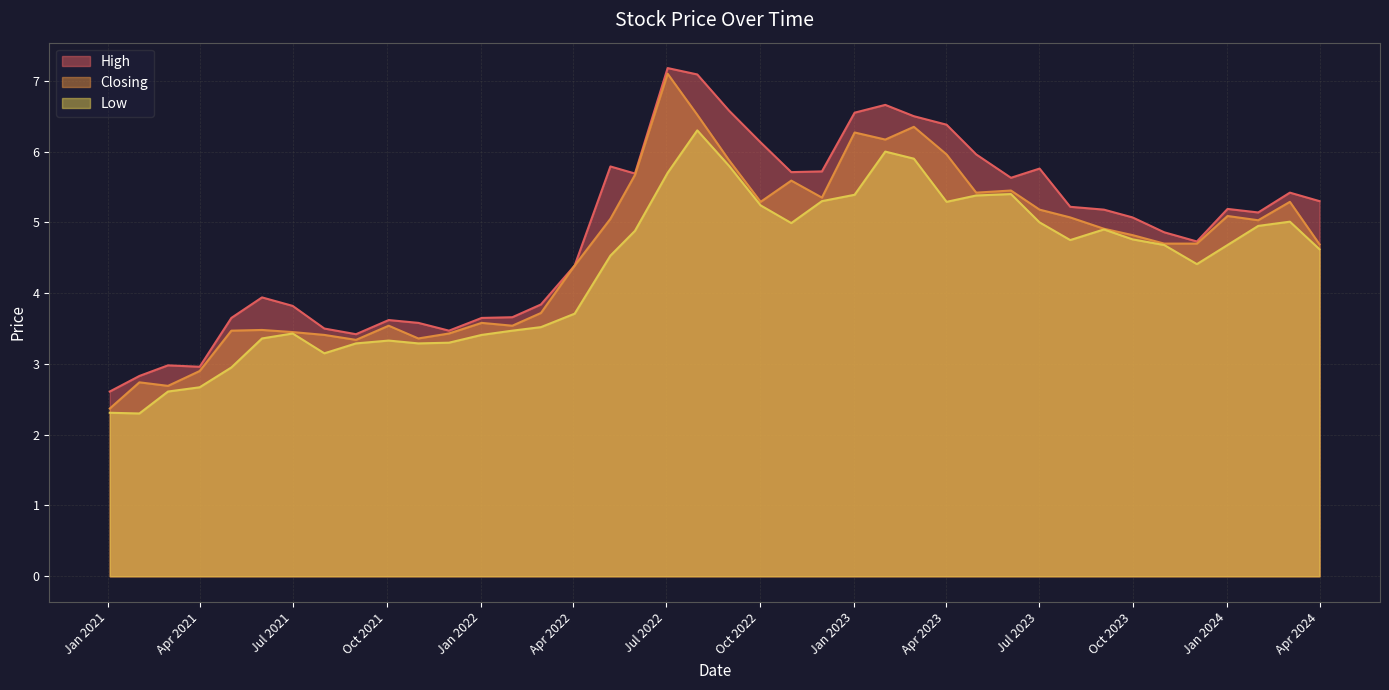

The value of High at 03/12/2023 is 4.7. True or false?

True